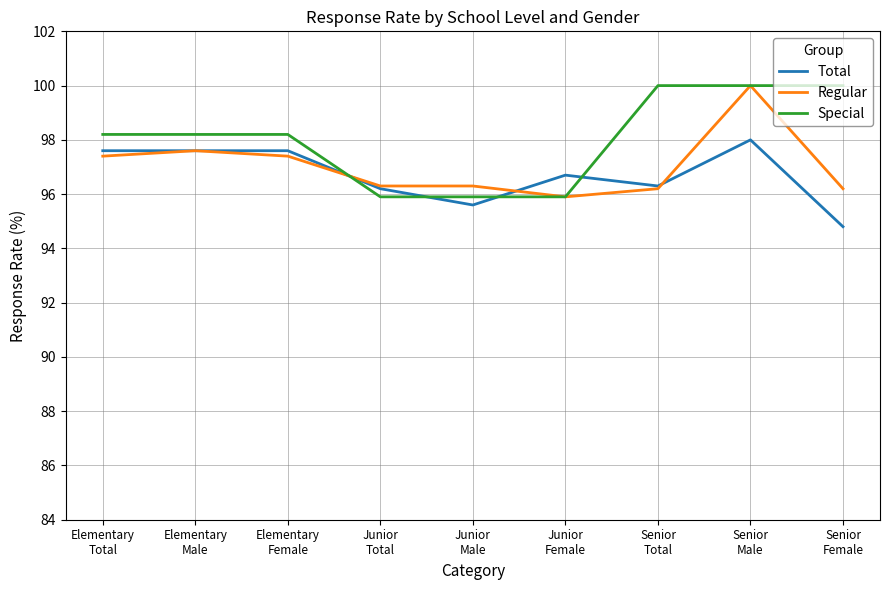

Between which two adjacent categories do Regular and Special first intersect?

Elementary
Female and Junior
Total